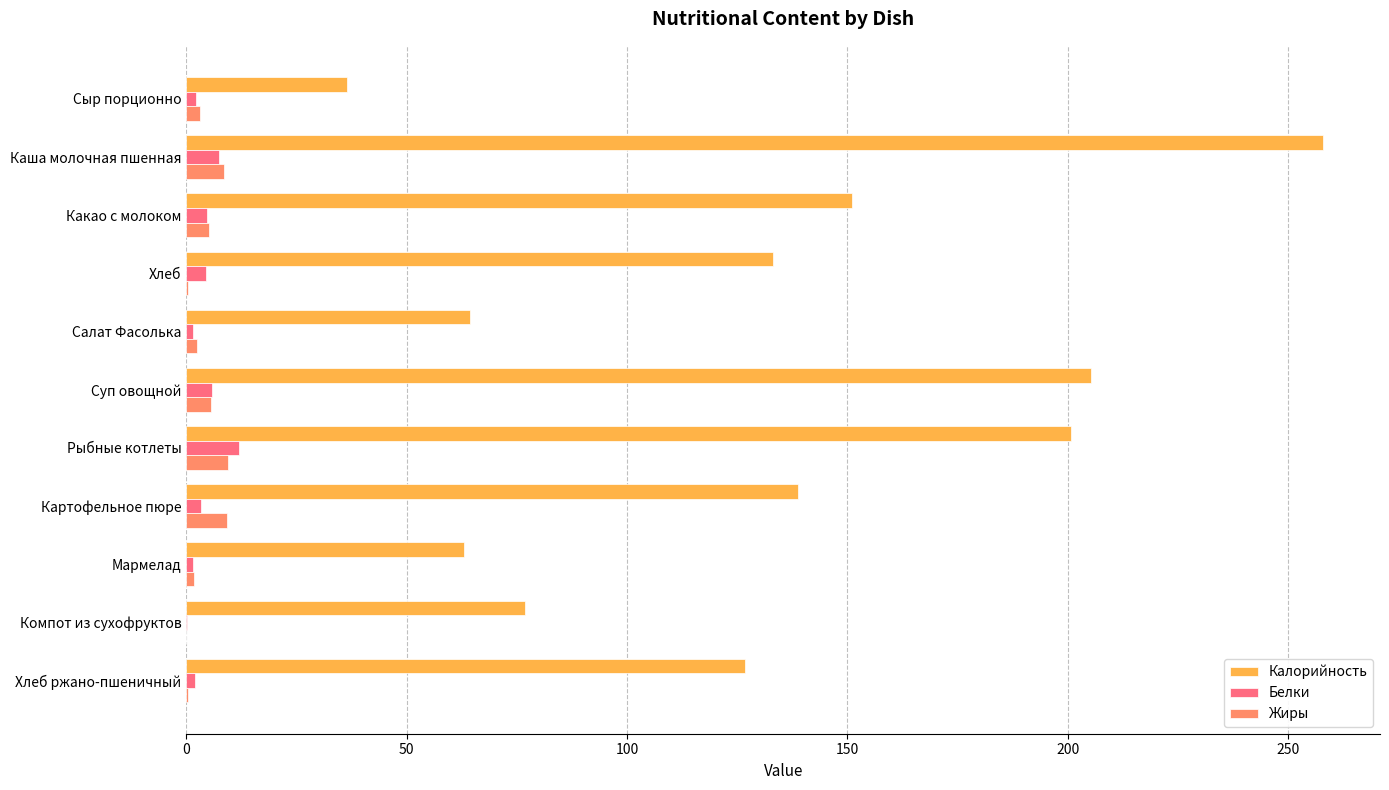

The value of Белки at Рыбные котлеты is 11.9. True or false?

True